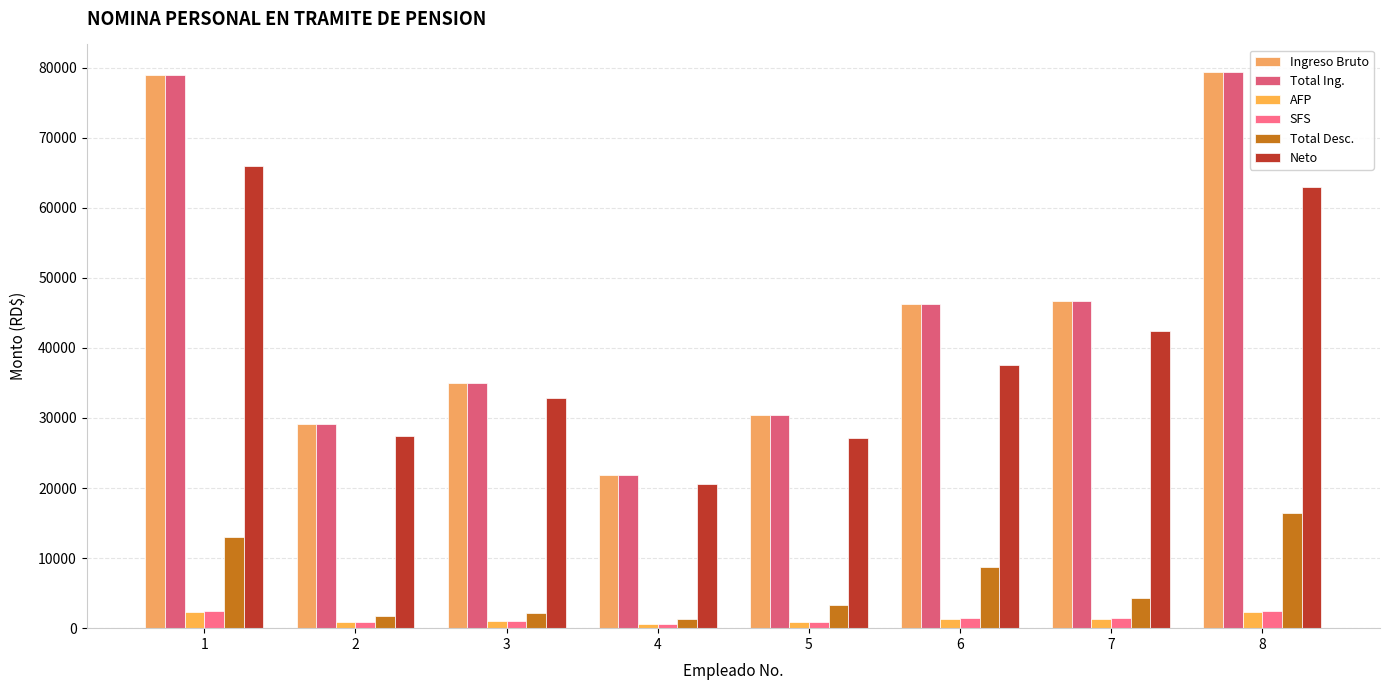

True or false: AFP has a value of 873.0 at 5.

True